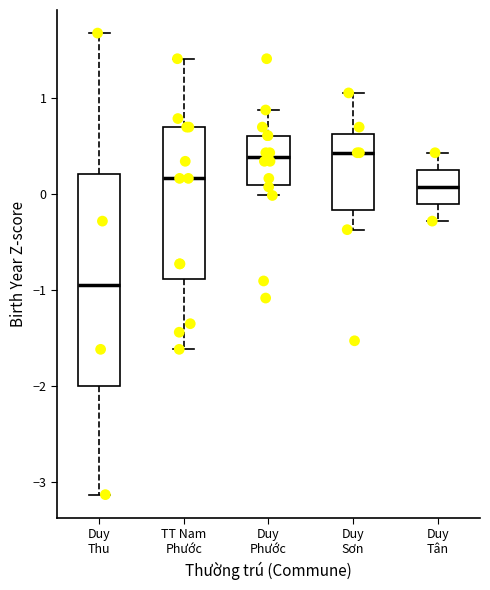

Reading left to right, read every box against the y-axis: the position of its median line, the range the box covers, and the ends of its whiskers. The values are not printed on the chart, so give them approximately, as read against the axis.

Duy Thu: median -0.9, box -2.0 to 0.2, whiskers -3.1 to 1.7
TT Nam Phước: median 0.2, box -0.9 to 0.7, whiskers -1.6 to 1.4
Duy Phước: median 0.4, box 0.1 to 0.6, whiskers 0.0 to 0.9
Duy Sơn: median 0.4, box -0.2 to 0.6, whiskers -0.4 to 1.1
Duy Tân: median 0.1, box -0.1 to 0.3, whiskers -0.3 to 0.4